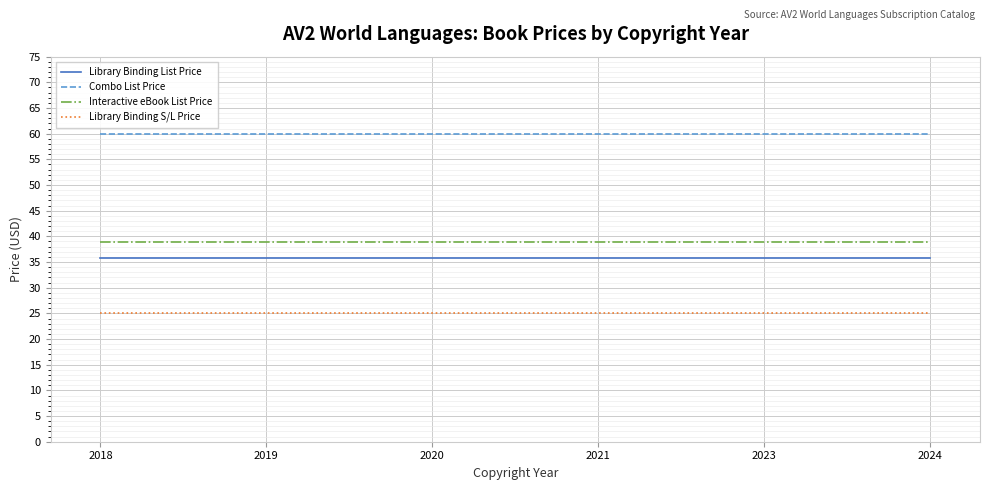

True or false: Library Binding List Price and Interactive eBook List Price cross at least once.

False